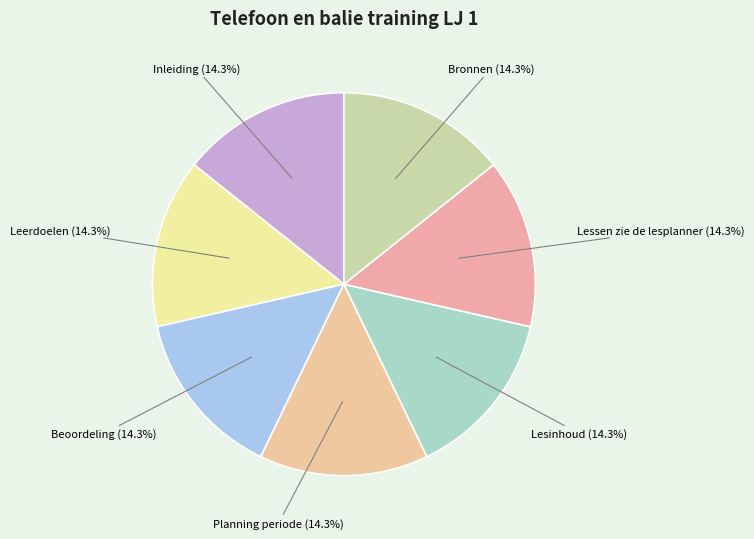

Combined, do Inleiding and Leerdoelen account for over 50%?

No